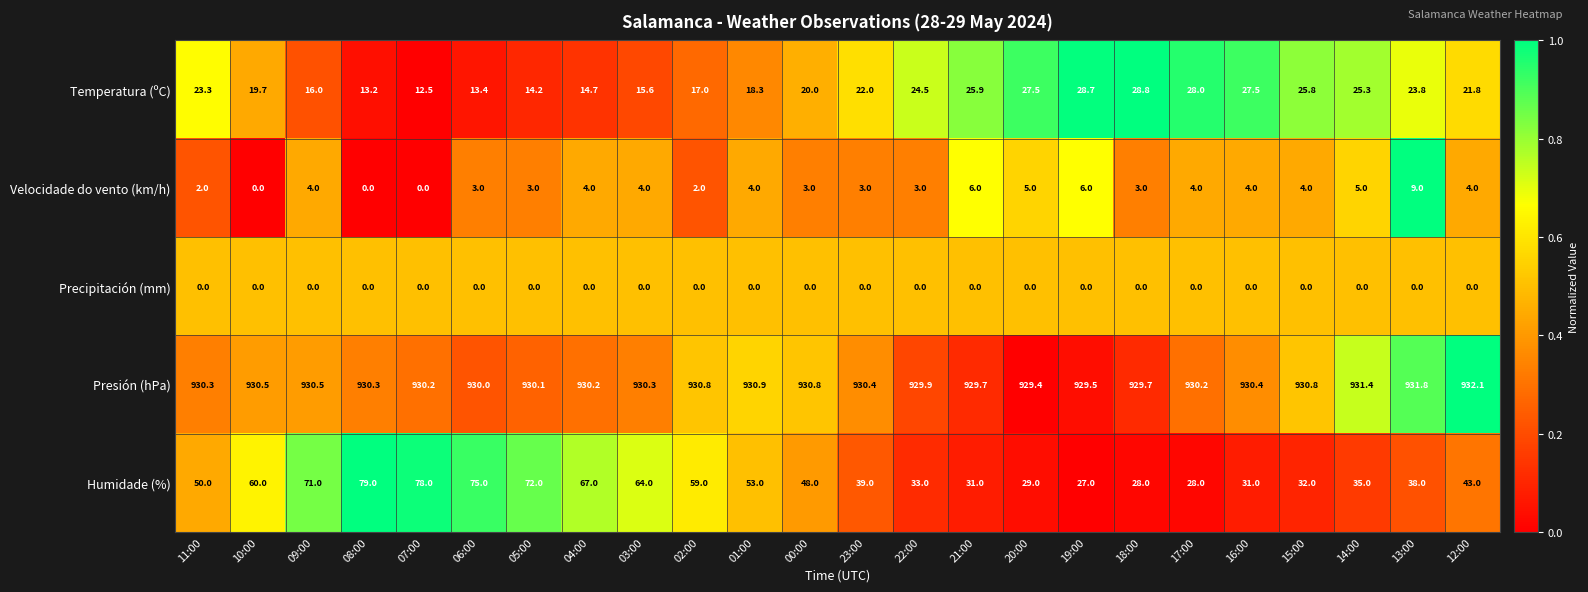

Where is Presión (hPa) nearest to the value 930?

06:00